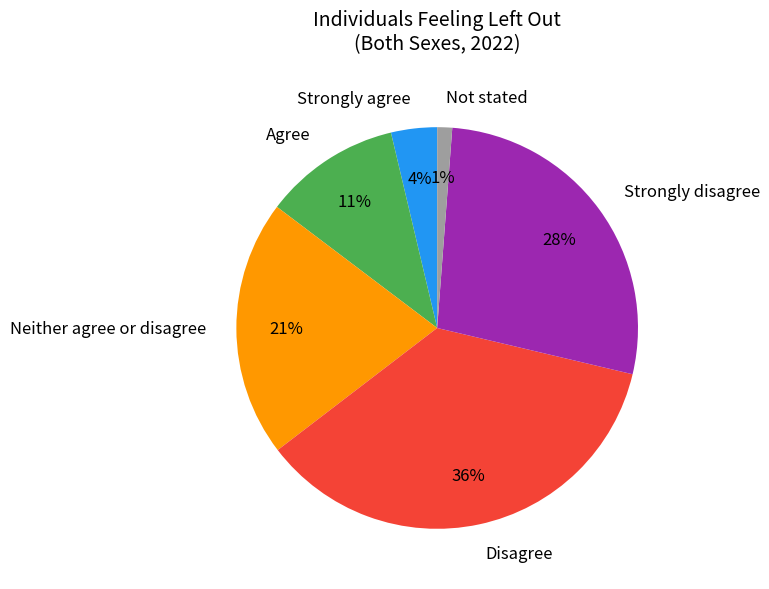

What is the largest slice in the pie chart?

Disagree